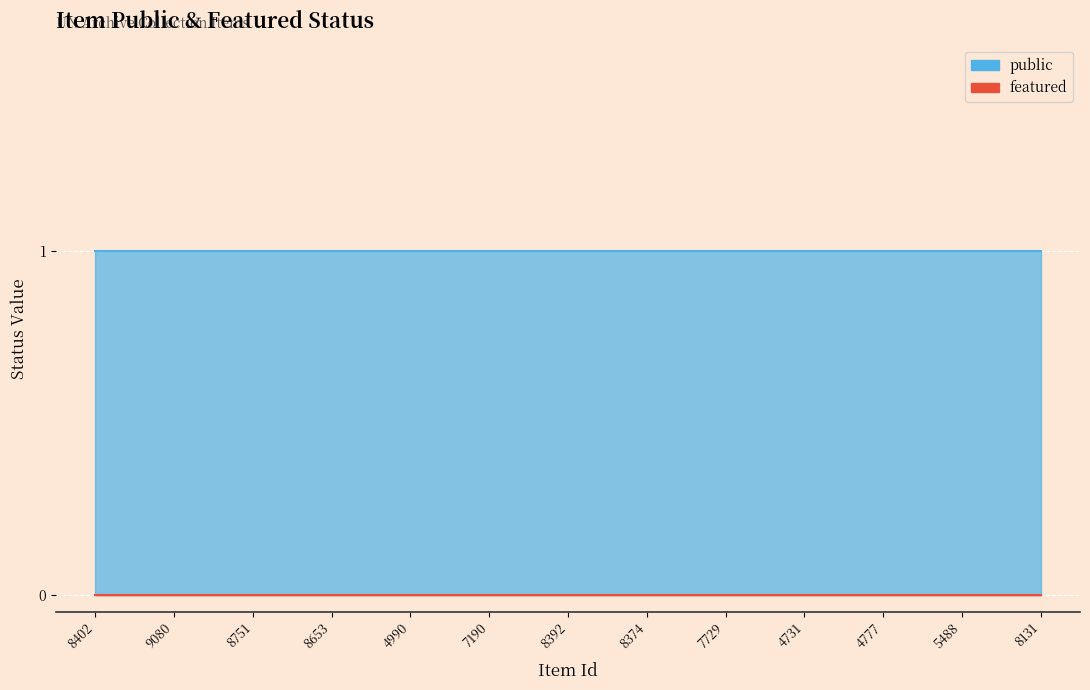

What position from the right is 4777?

3